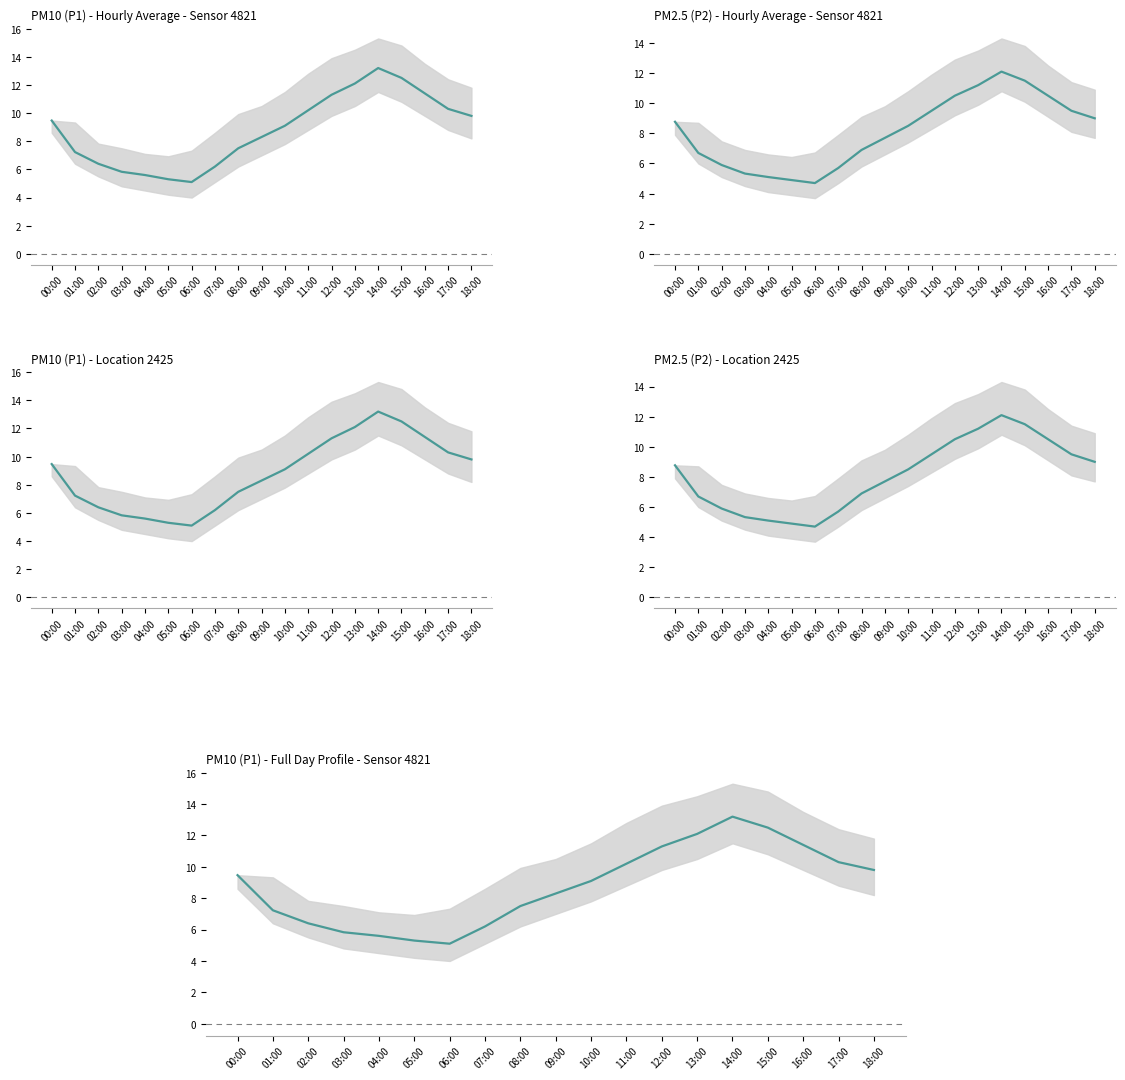

True or false: P1 and P2 cross at least once.

False